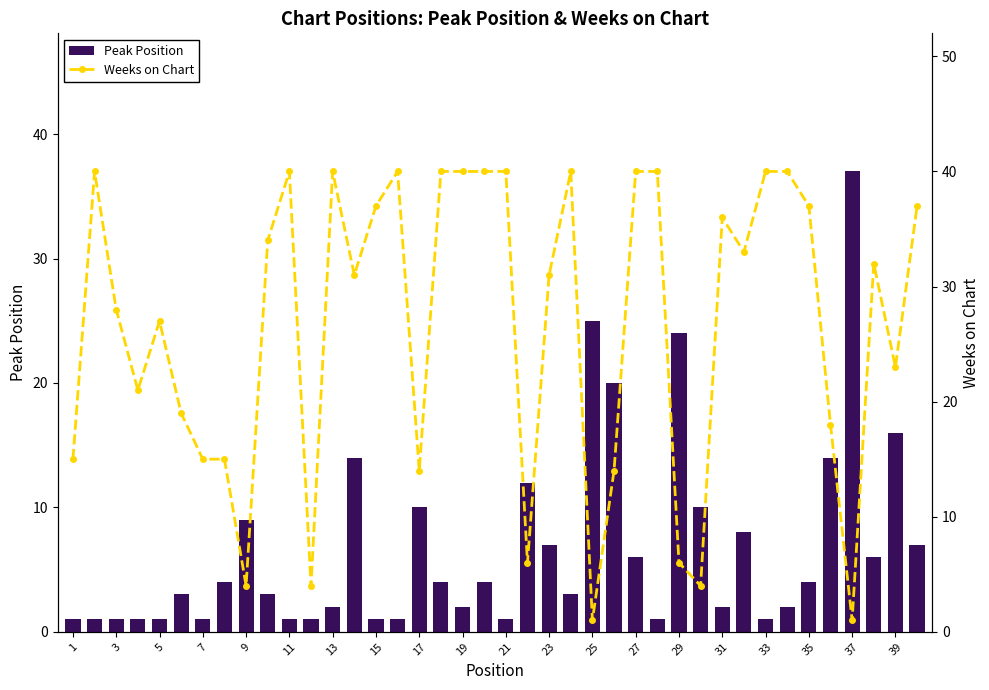

What is the value of the Weeks on Chart bar at the 14th from the left?

31